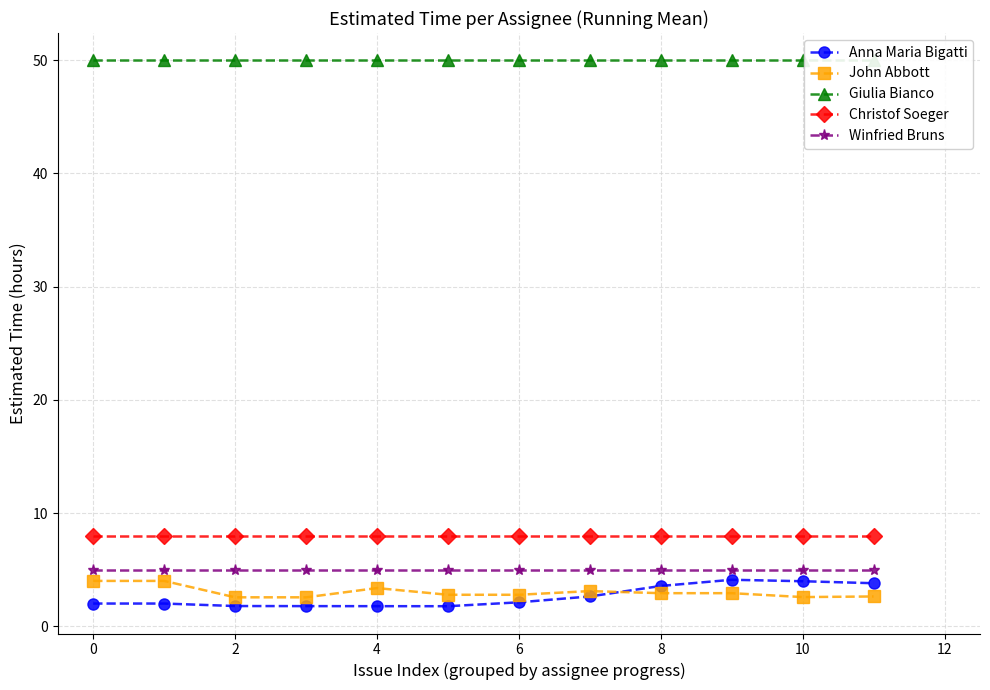

True or false: Winfried Bruns and John Abbott intersect in this chart.

False